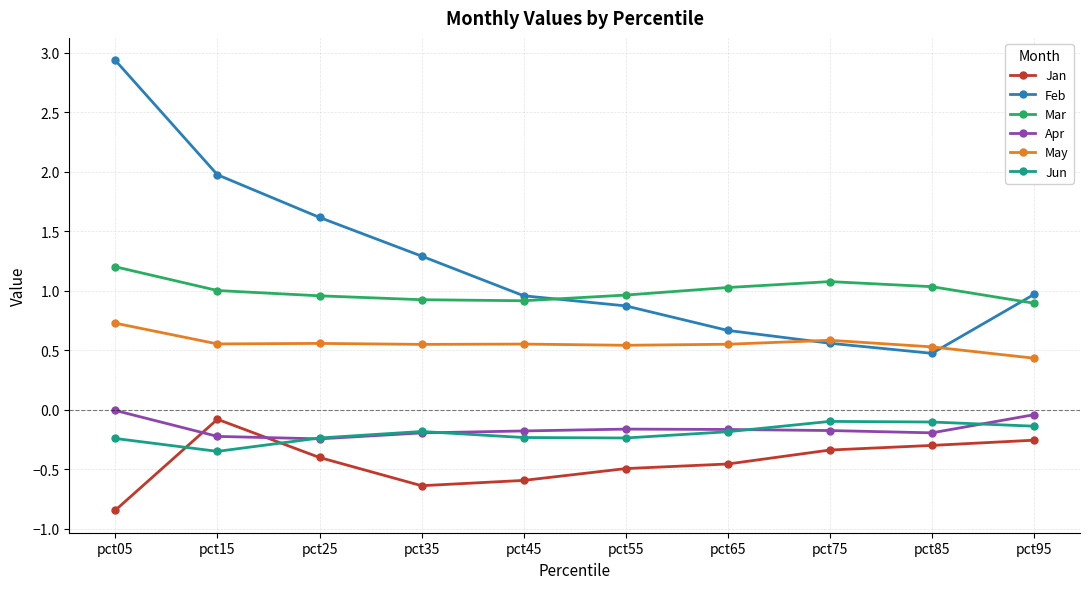

Which series has the largest range (max minus min)?

Feb